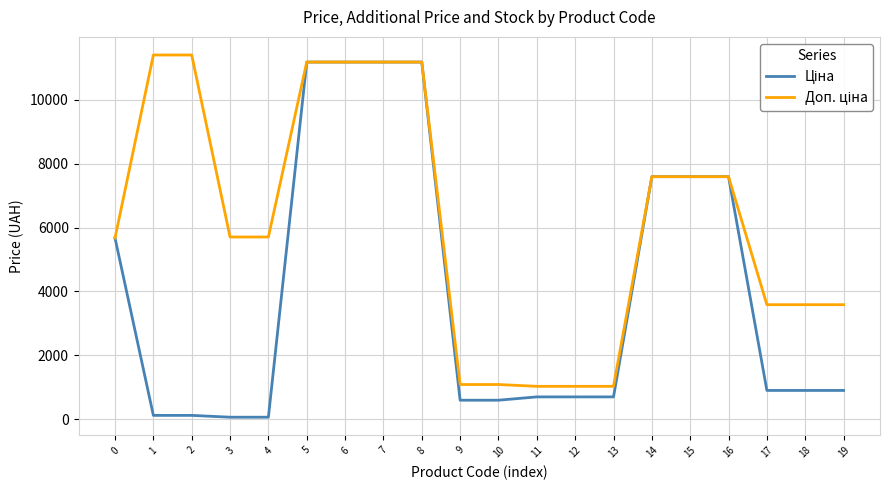

True or false: Ціна and Доп. ціна cross at least once.

False